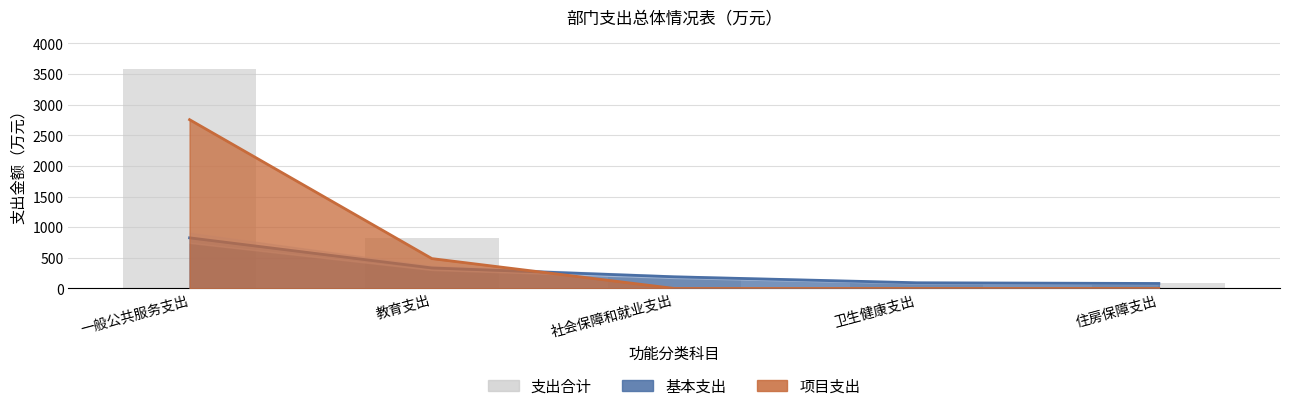

What is the difference between the maximum and second lowest values?

3489.4